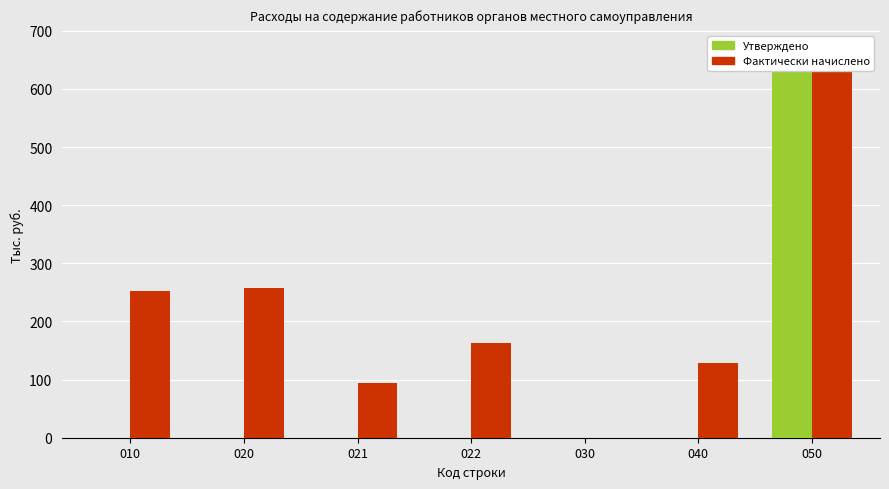

What are all the series names shown in the legend?

Утверждено, Фактически начислено